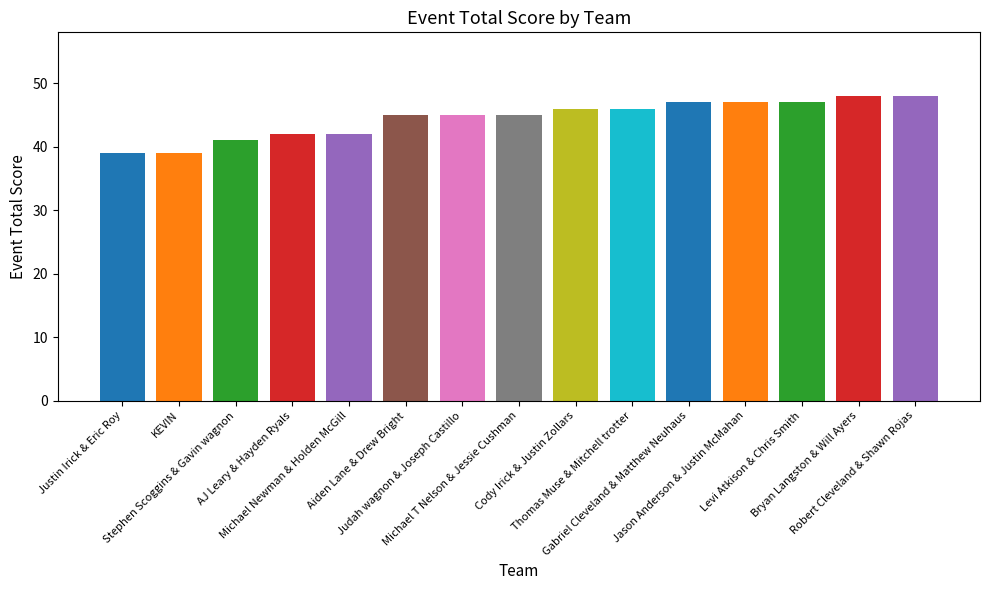

Which has a higher value, Aiden Lane & Drew Bright or Bryan Langston & Will Ayers?

Bryan Langston & Will Ayers